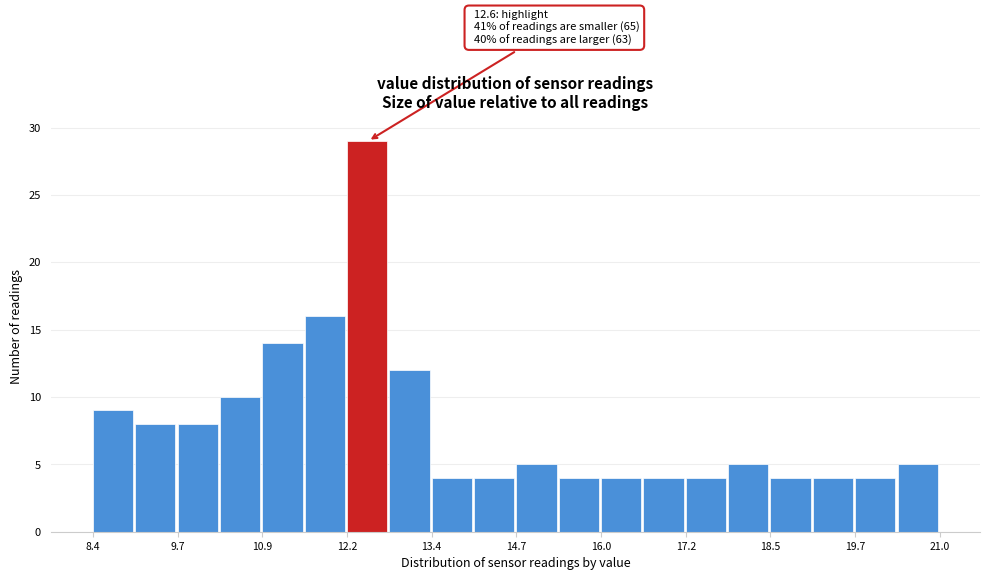

Read against the x-axis, roughly where is the centre of the tallest bar?

12.4